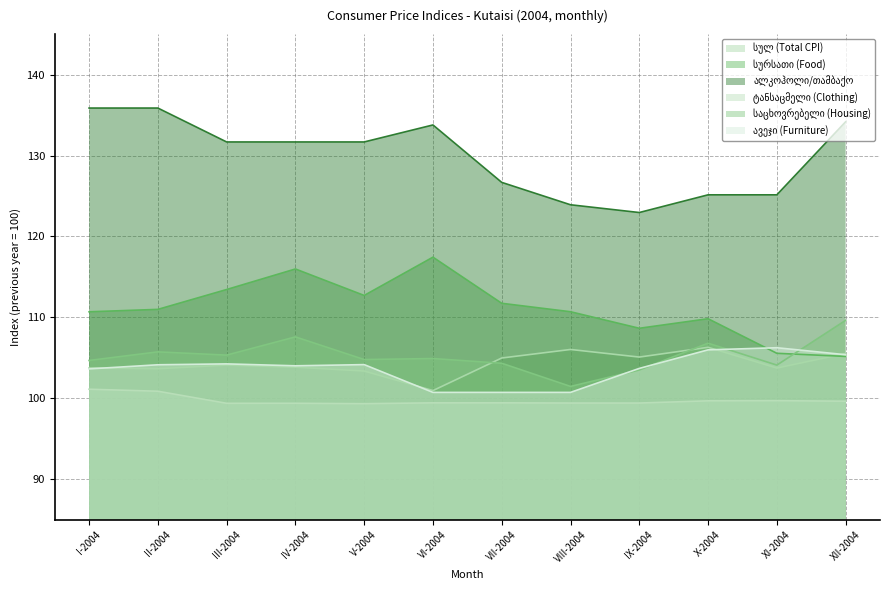

How many data points does each series have?

12